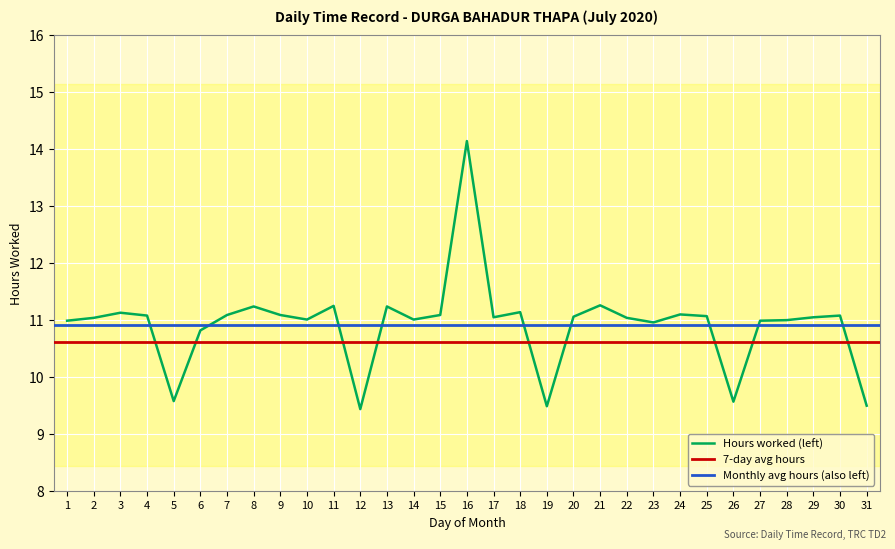

The Hours worked (left) series shows 2.9 at 5. True or false?

False